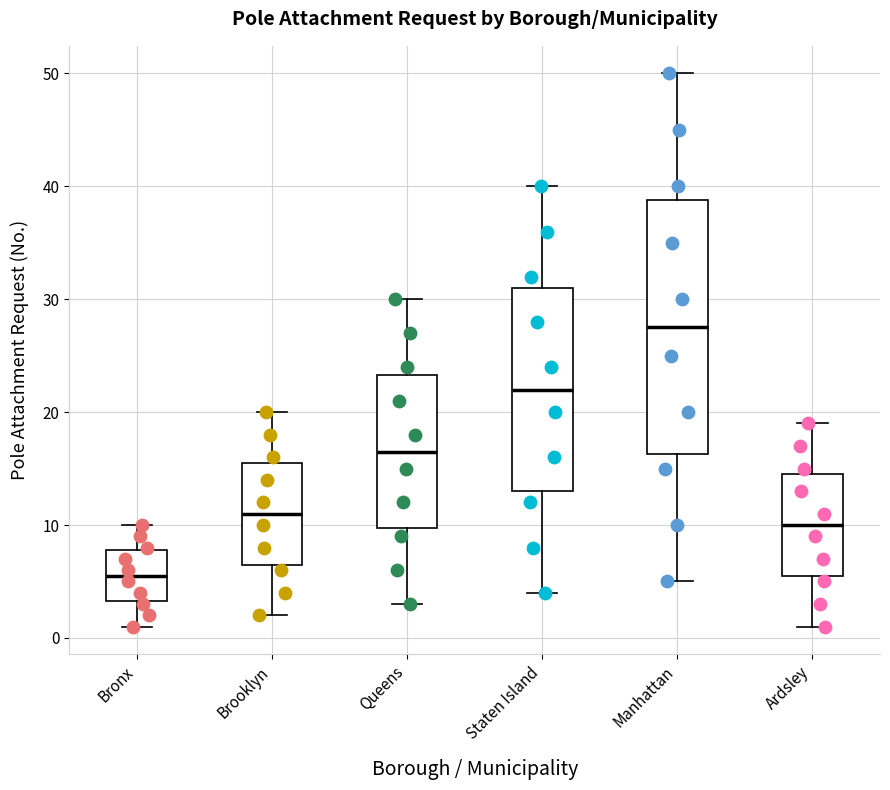

Reading left to right, read every box against the y-axis: the position of its median line, the range the box covers, and the ends of its whiskers. The values are not printed on the chart, so give them approximately, as read against the axis.

Bronx: median 6, box 3 to 8, whiskers 1 to 10
Brooklyn: median 11, box 7 to 16, whiskers 2 to 20
Queens: median 17, box 10 to 23, whiskers 3 to 30
Staten Island: median 22, box 13 to 31, whiskers 4 to 40
Manhattan: median 28, box 16 to 39, whiskers 5 to 50
Ardsley: median 10, box 6 to 15, whiskers 1 to 19